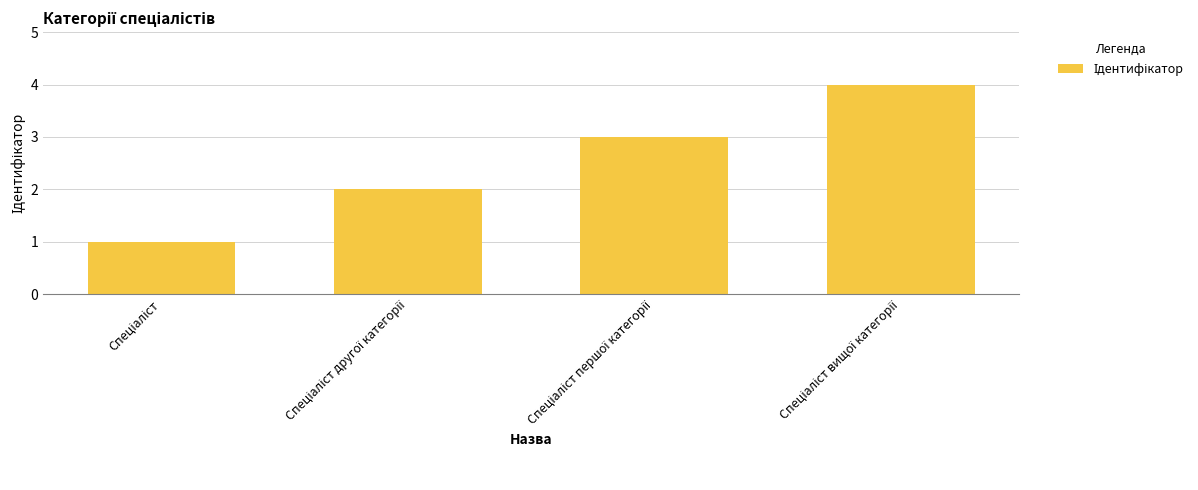

What is the maximum value shown in the chart?

4